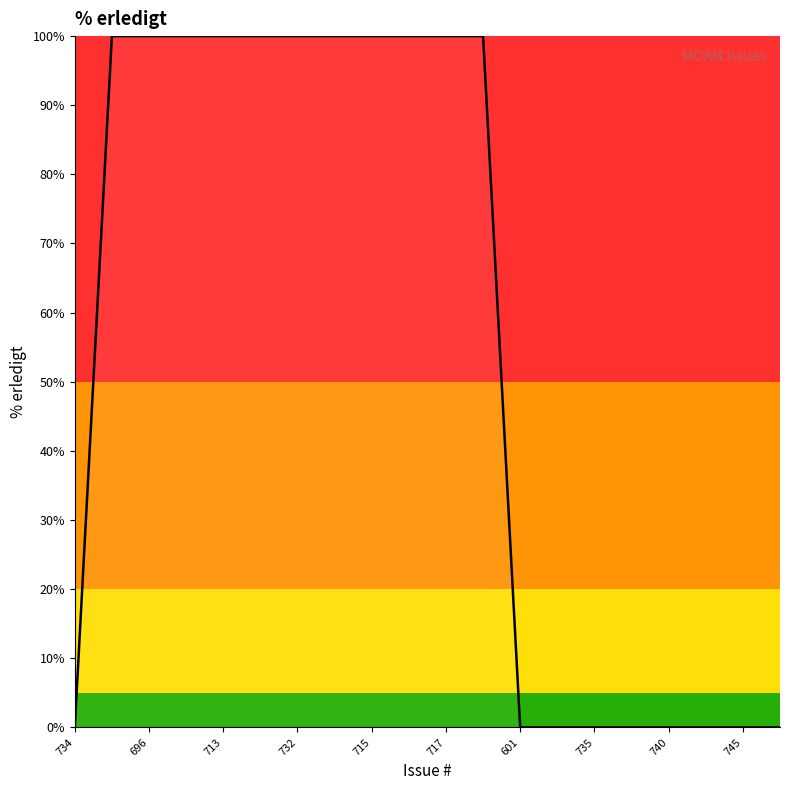

What is the difference between the maximum and minimum values?

100